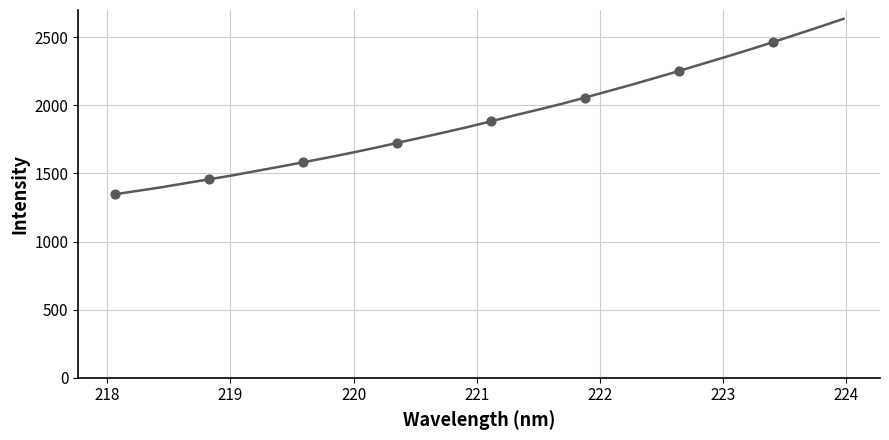

What is the greatest value displayed?

2636.0